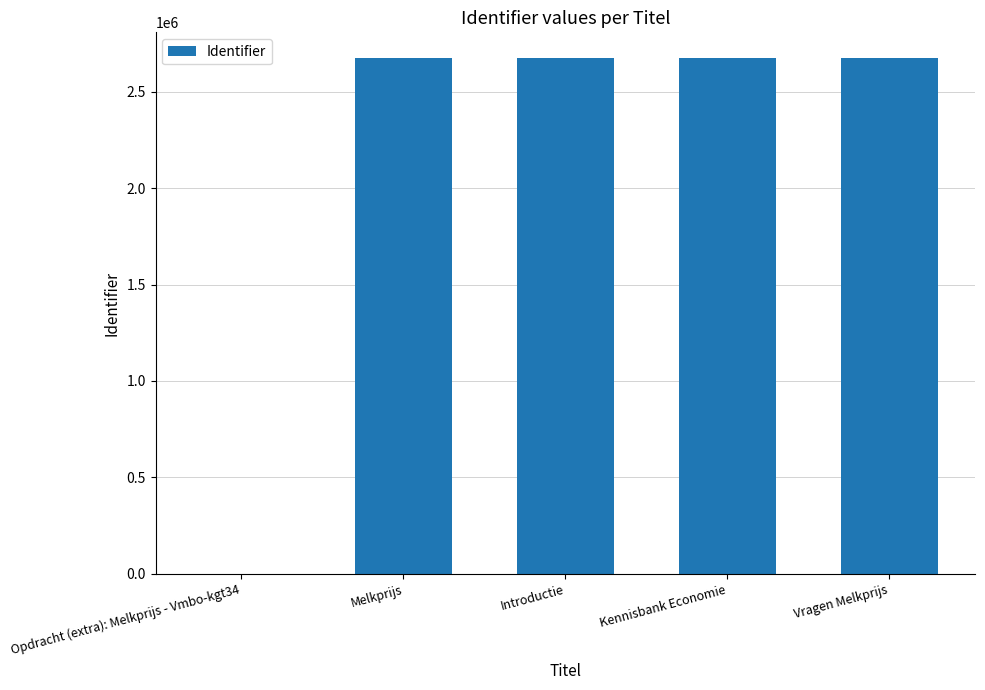

What is the sum of the values at Vragen Melkprijs and Melkprijs?

5347867